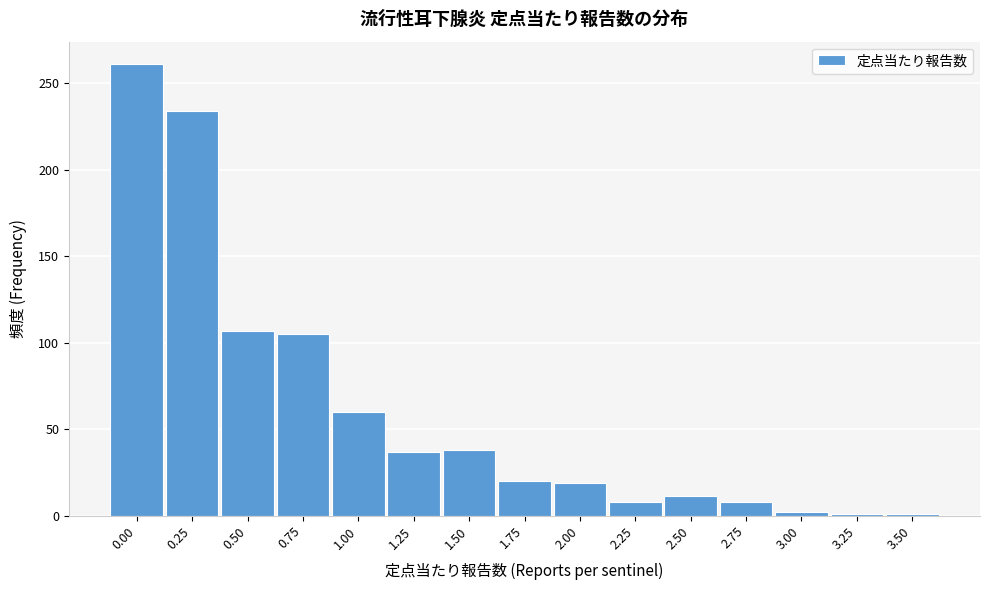

The value at 0.25 is 323. True or false?

False